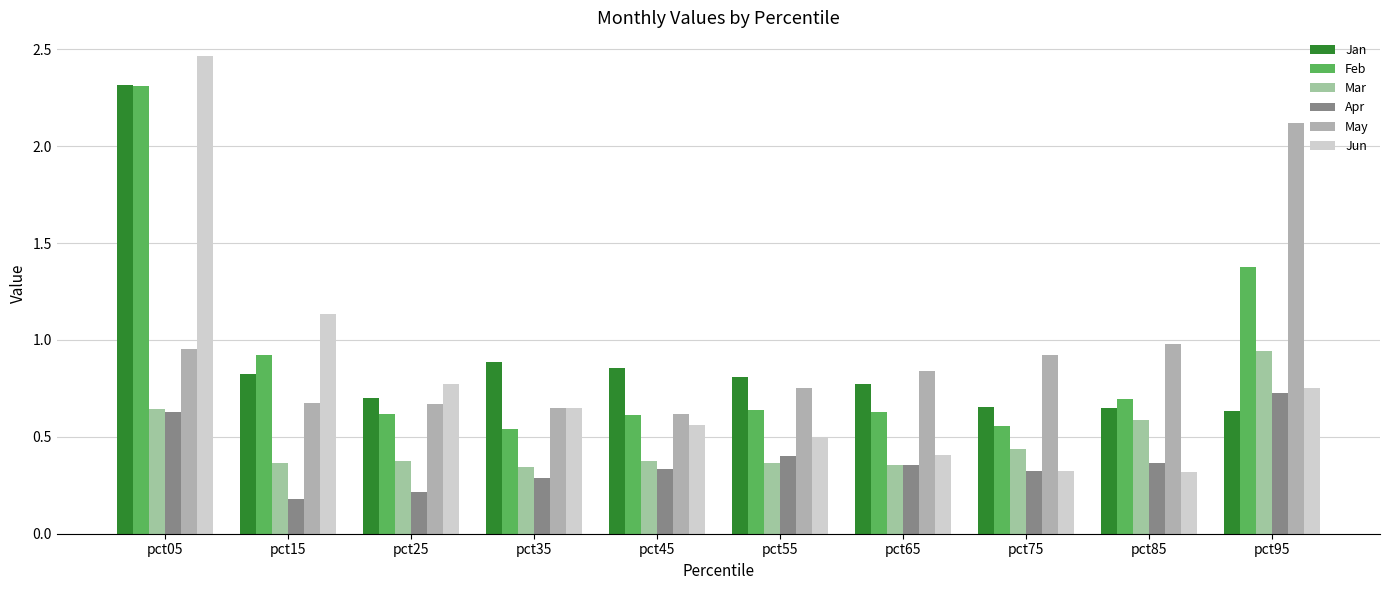

Which series has the widest spread of values?

Jun